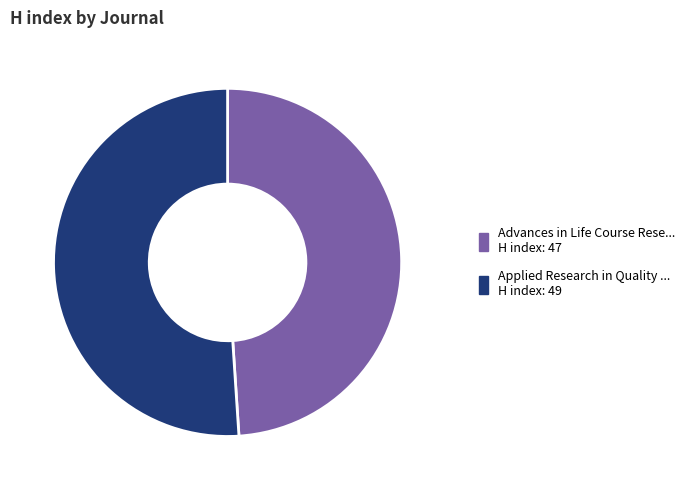

Is there any slice that represents more than half of the pie?

Yes